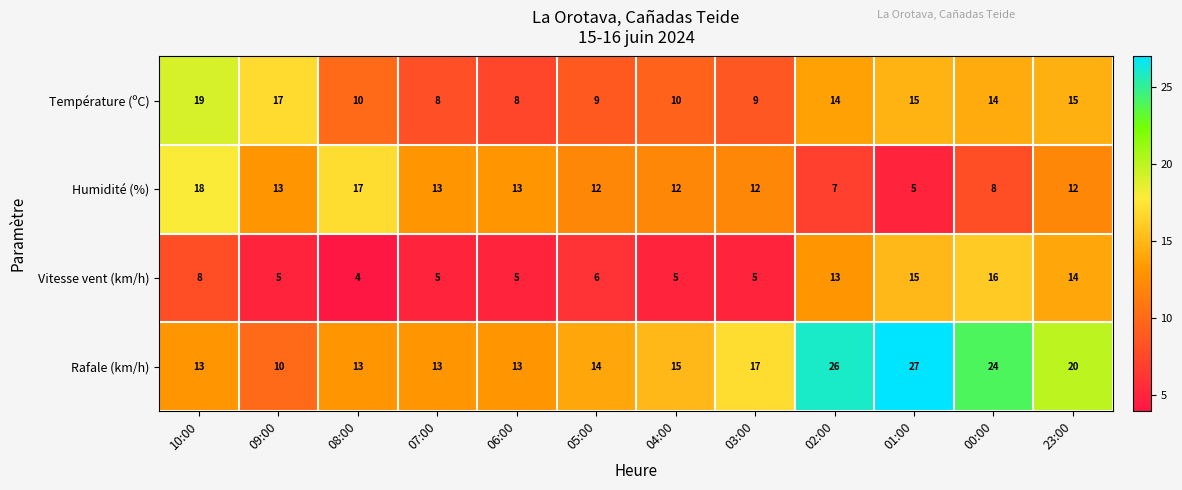

What is the average value of the Température (ºC) series?

12